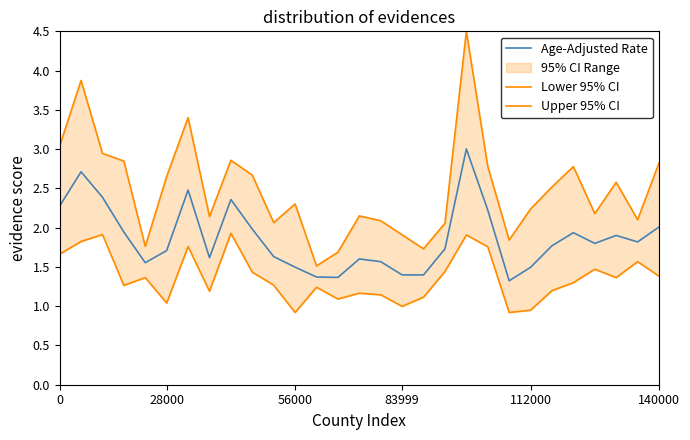

What is the value of the Upper 95% CI point at the 14th from the left?

1.7